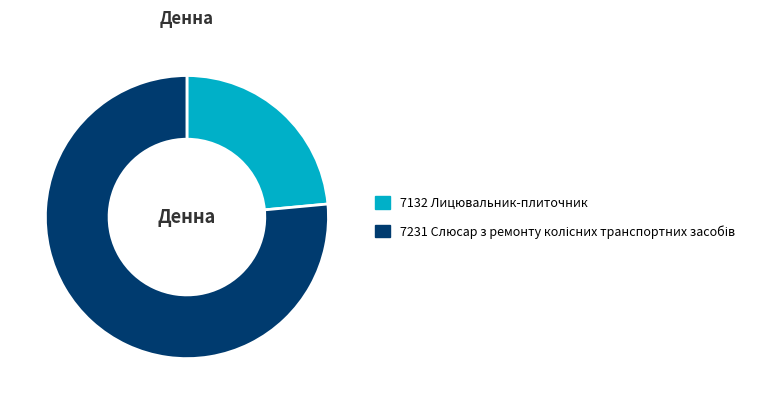

Does 7132 Лицювальник-плиточник represent more than half of the total?

No